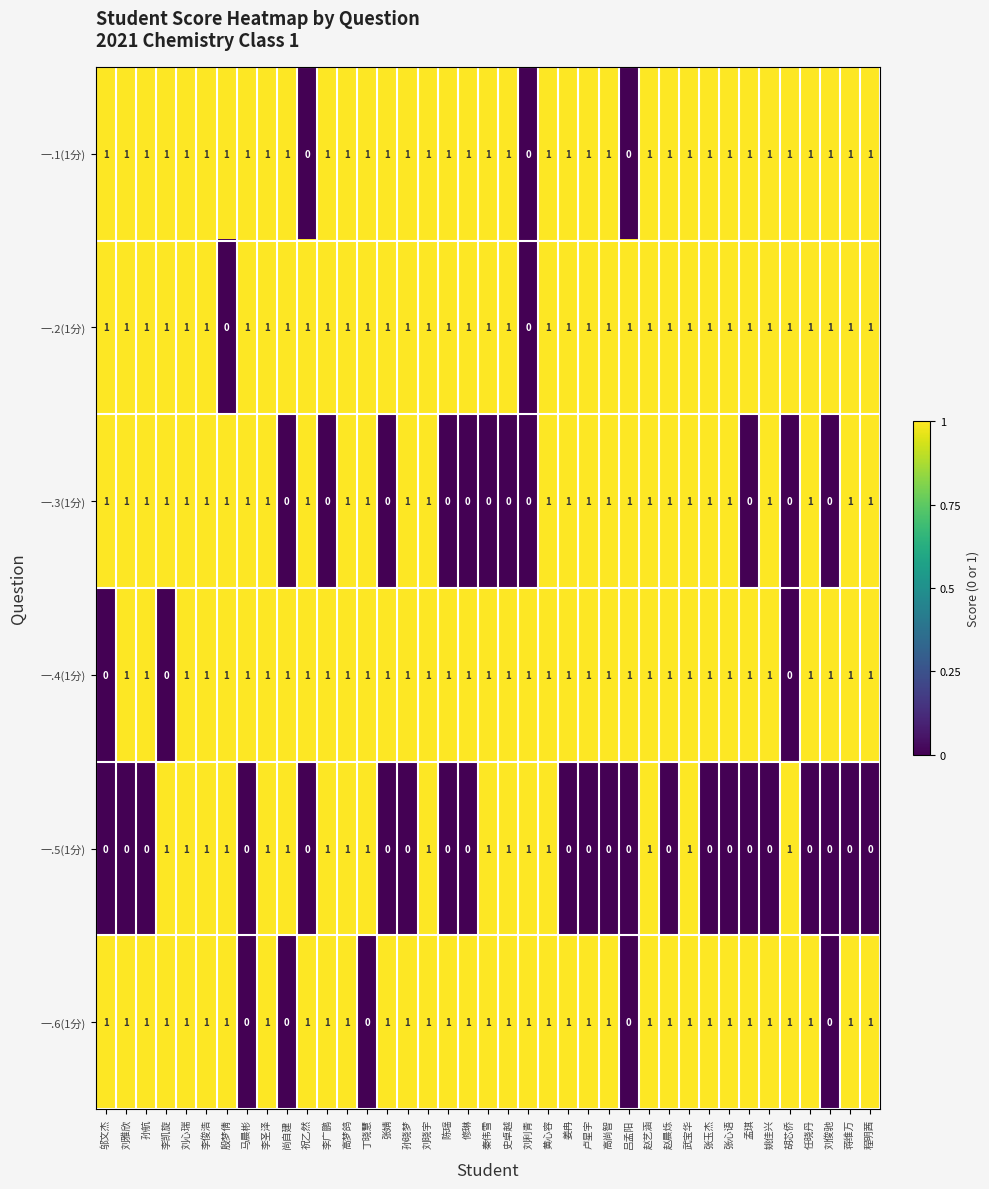

The value of 一.2(1分) at 李凯旋 is 1. True or false?

True